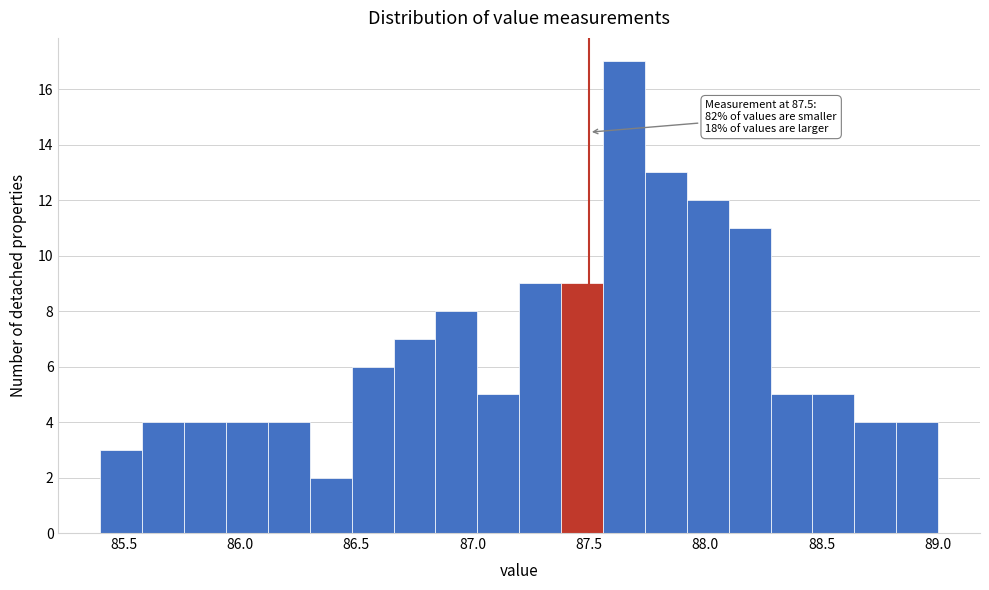

Read against the x-axis, roughly where is the centre of the tallest bar?

87.65